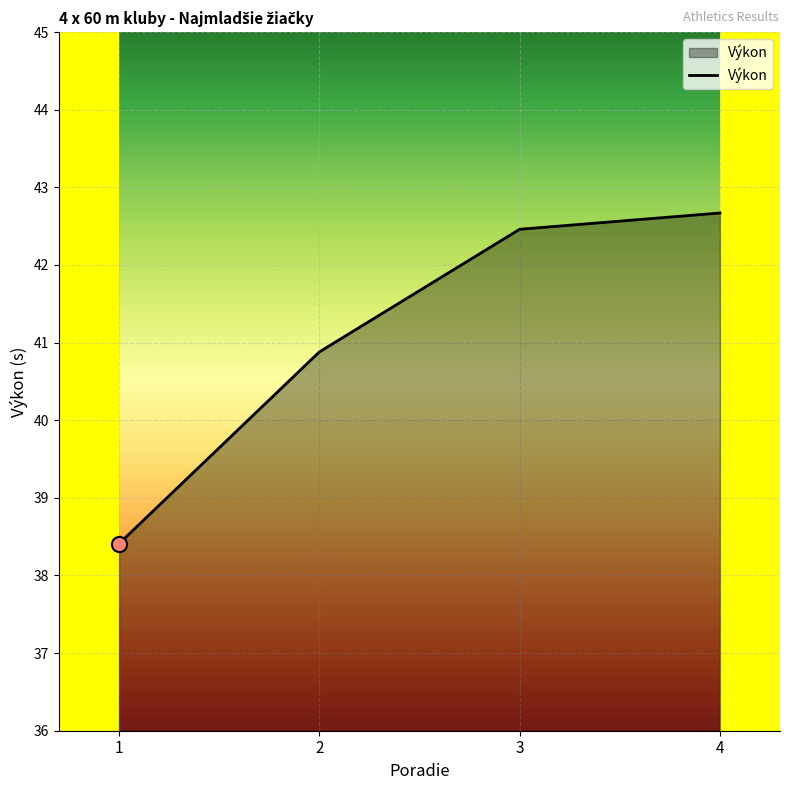

Which has a higher value, 4 or 2?

4